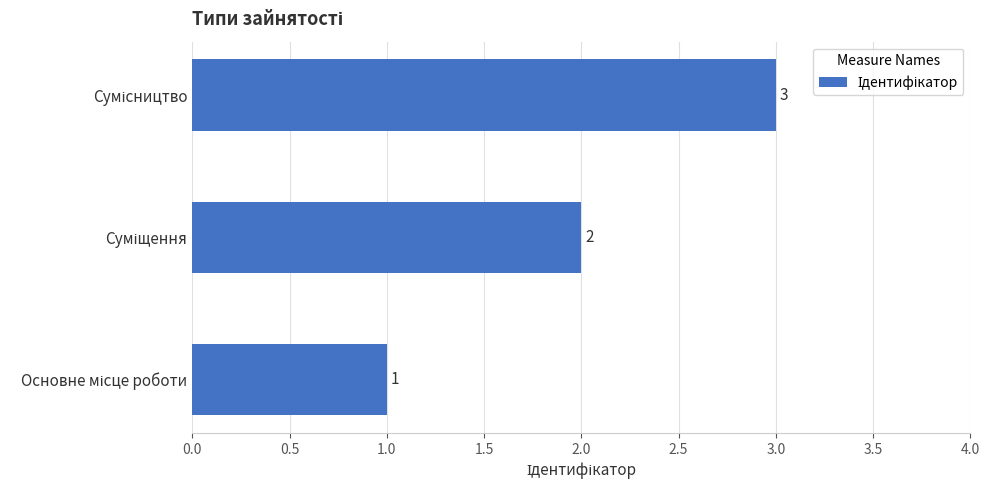

What is the maximum value shown in the chart?

3